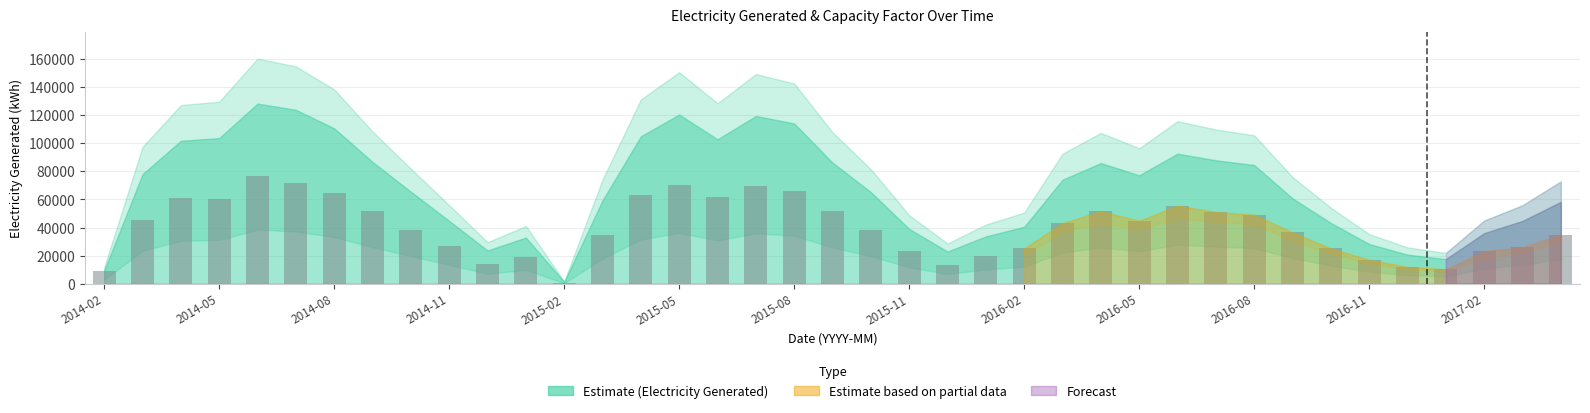

What is the difference between the maximum and minimum values?

76190.9